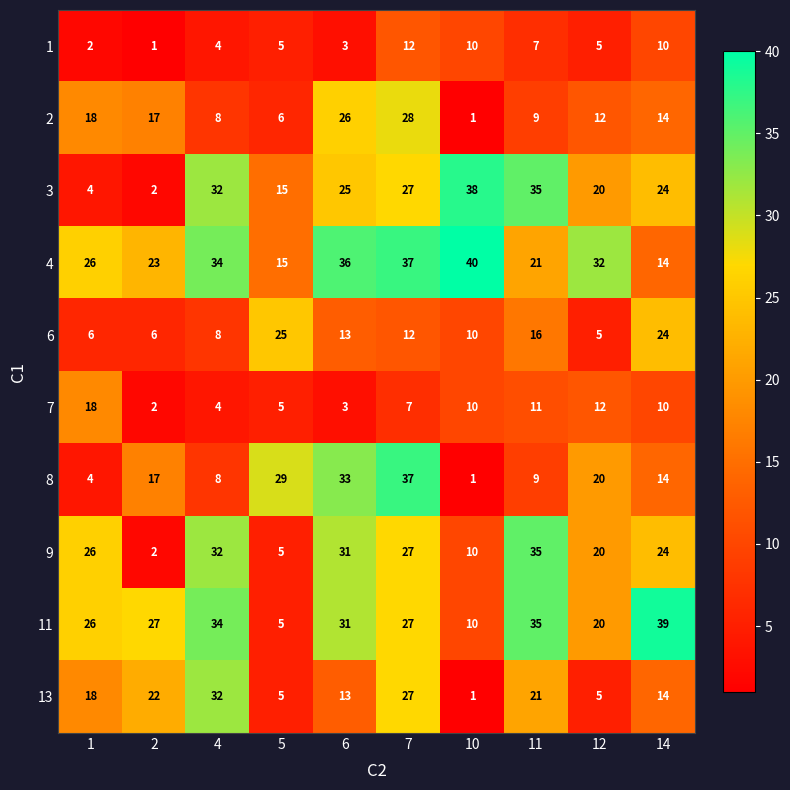

List the labels in order of 2 value, largest first.

7, 6, 1, 2, 14, 12, 11, 4, 5, 10